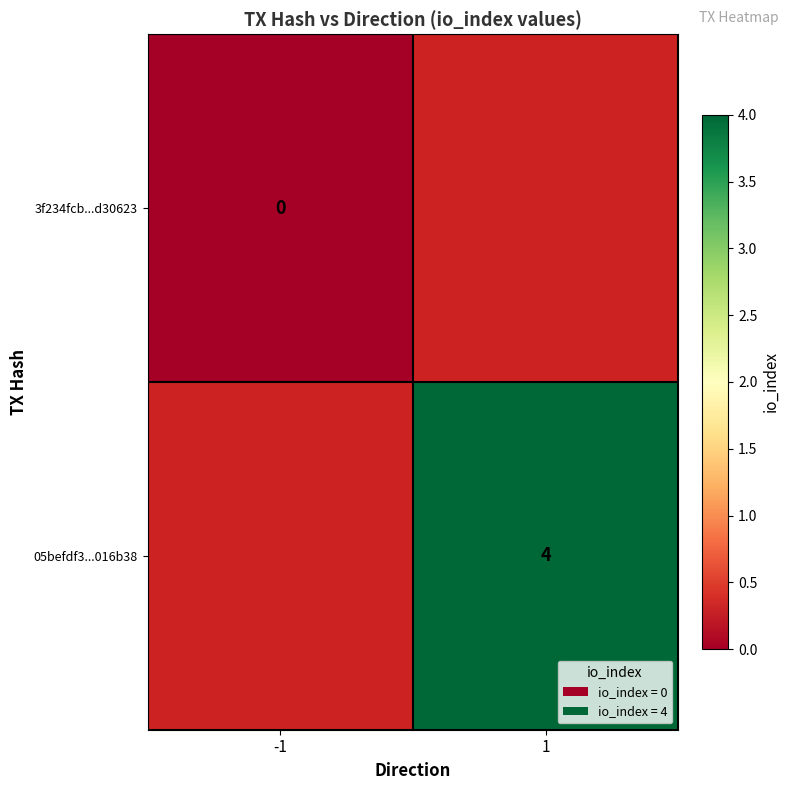

Is the value of 3f234fcb...d30623 at -1 greater than the value of 05befdf3...016b38 at 1?

No